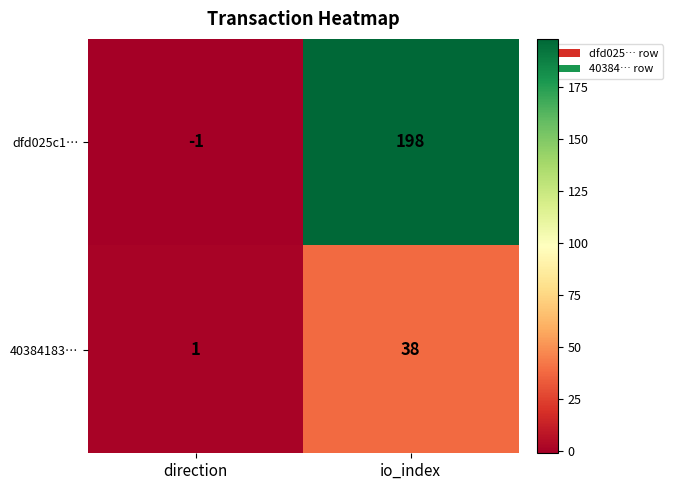

The value of dfd025c1… at direction is -1. True or false?

True